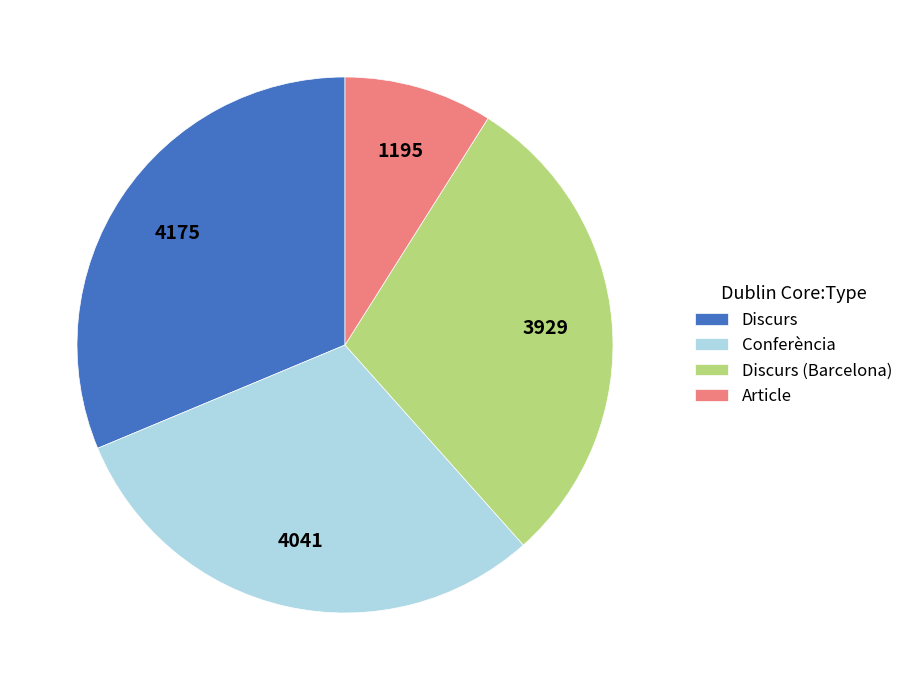

Rank the categories by value from highest to lowest.

Discurs, Conferència, Discurs (Barcelona), Article